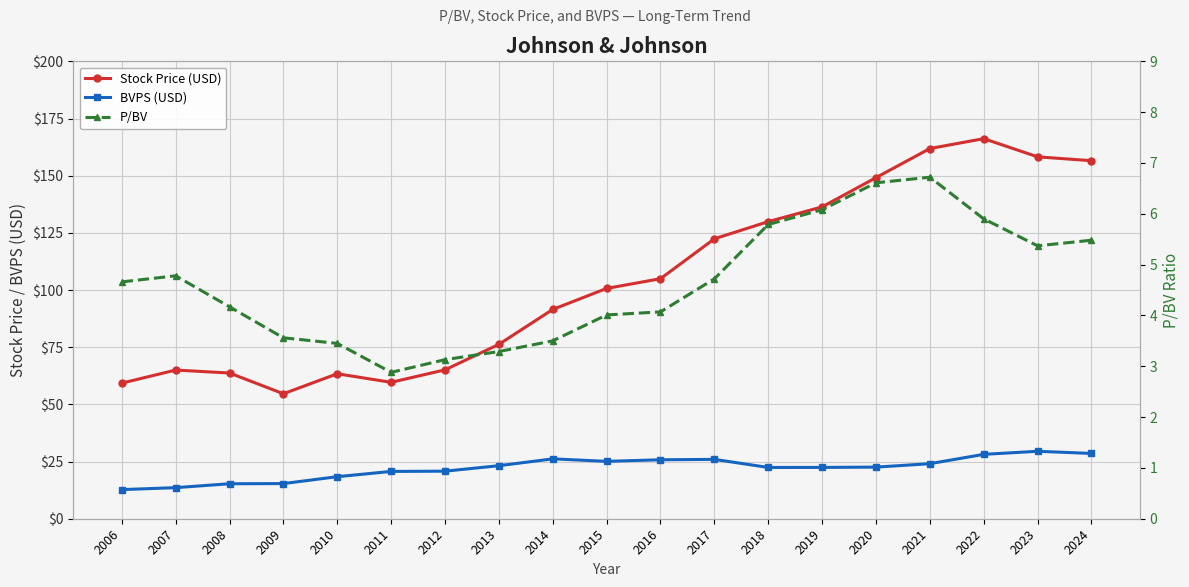

What is the difference between the Stock Price (USD) values at 2013 and 2019?

60.1